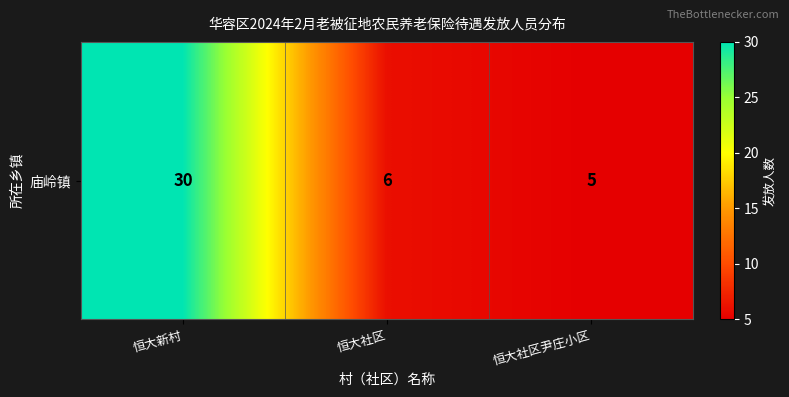

Is it true that the value at 恒大社区尹庄小区 is 5?

True